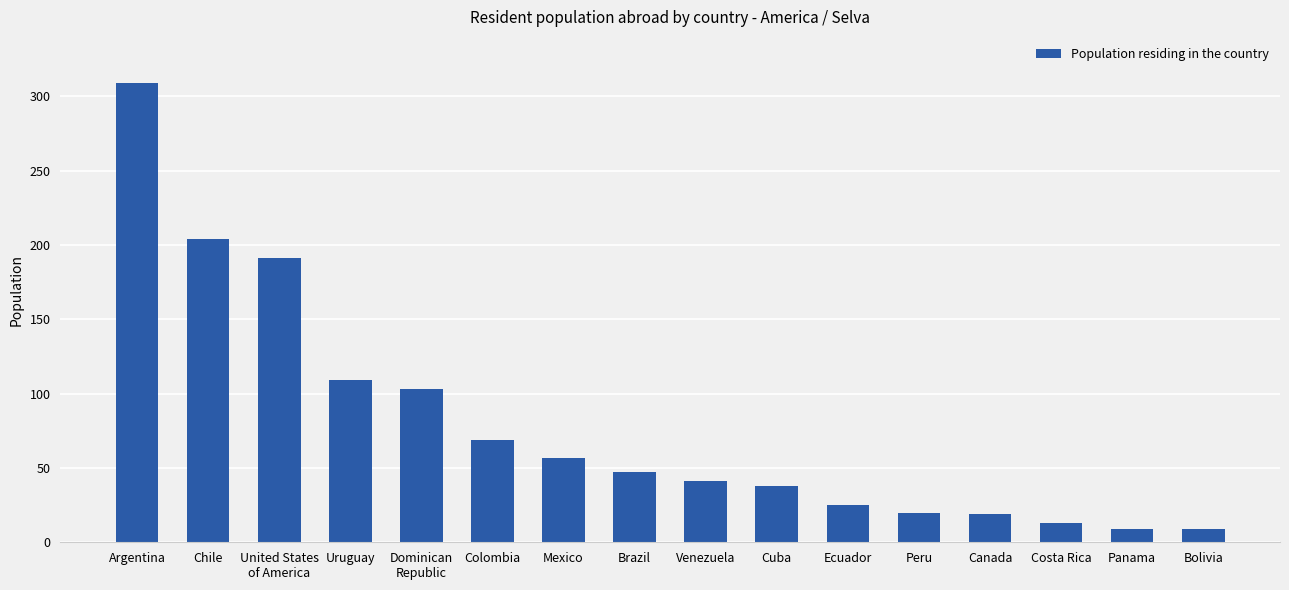

Where does the data first go above 47?

Argentina